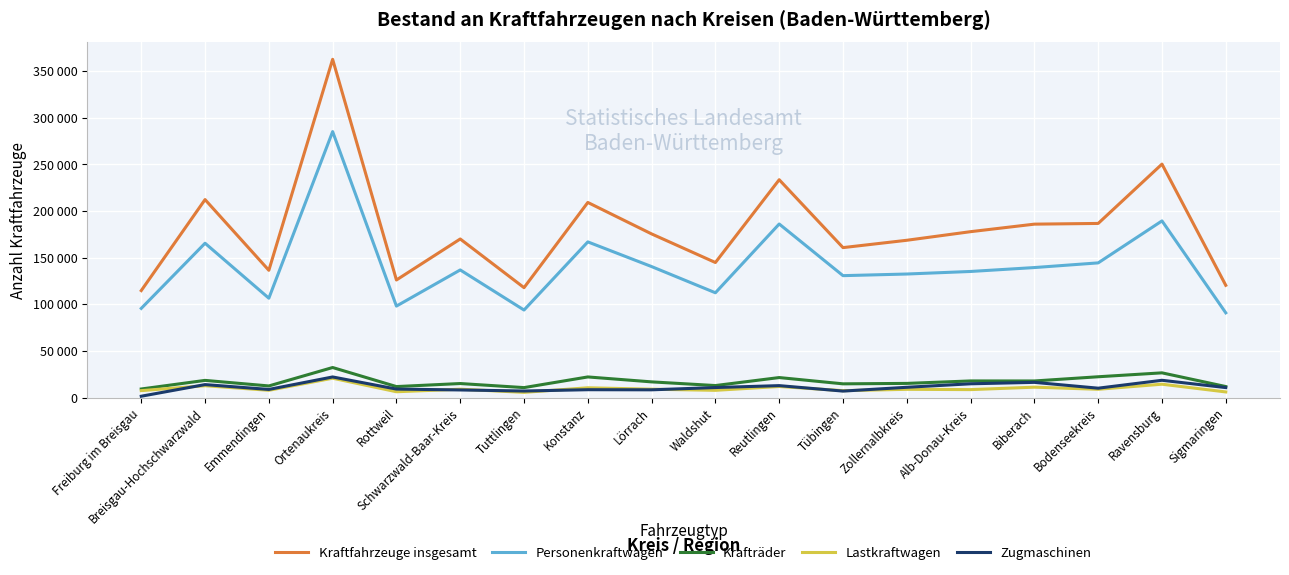

At which label does Krafträder first exceed 16862?

Breisgau-Hochschwarzwald